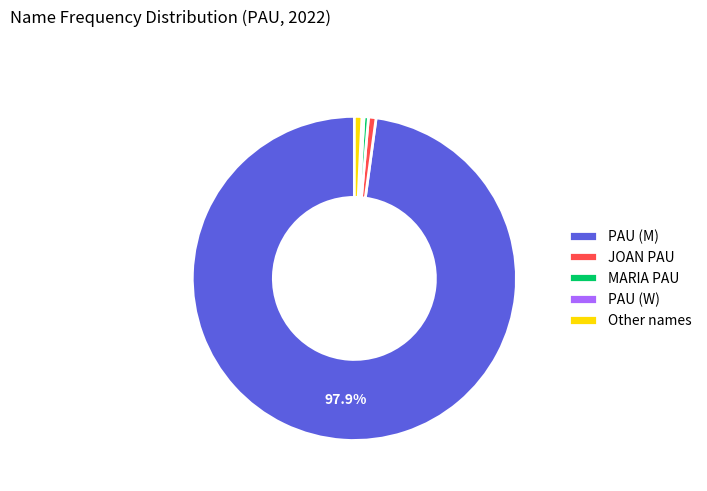

What is the majority slice?

PAU (M)